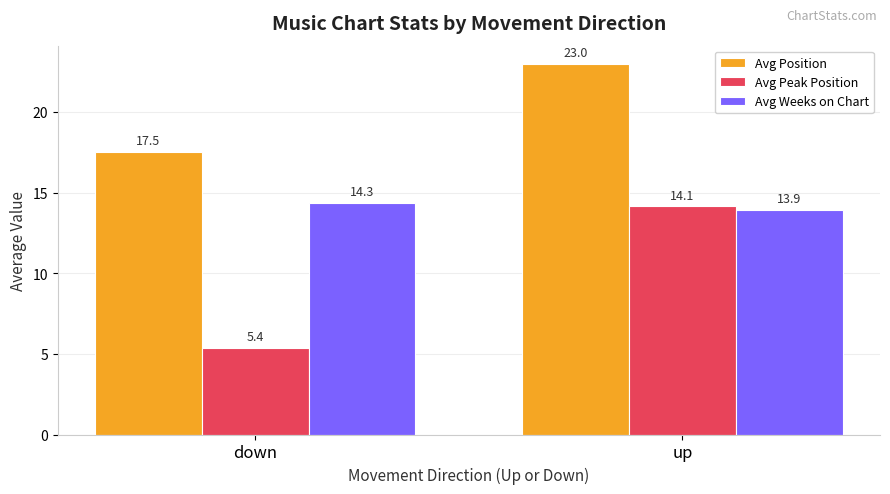

How many bars are there in total?

6